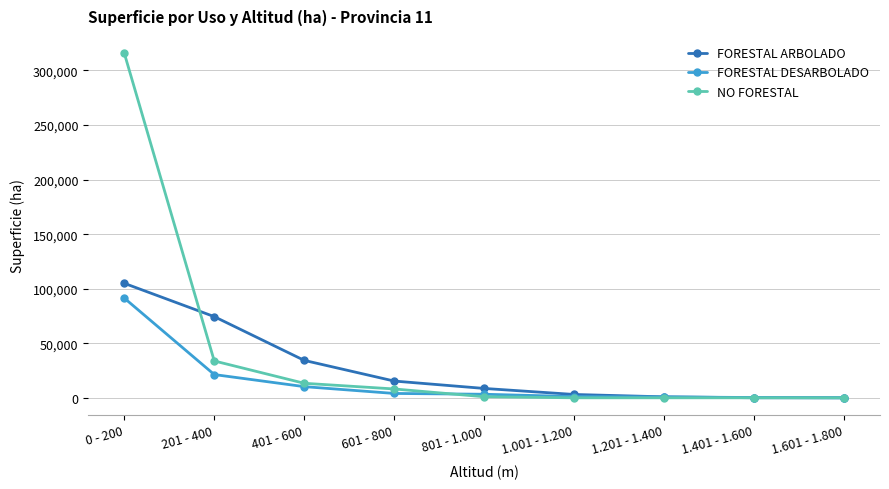

What is the maximum value shown in the chart?

315870.7